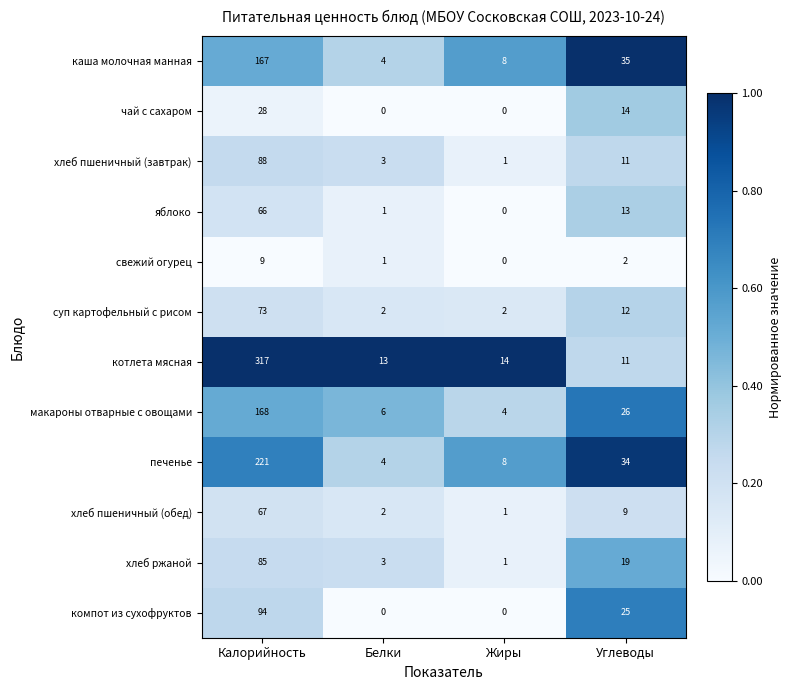

Which series has the widest spread of values?

котлета мясная